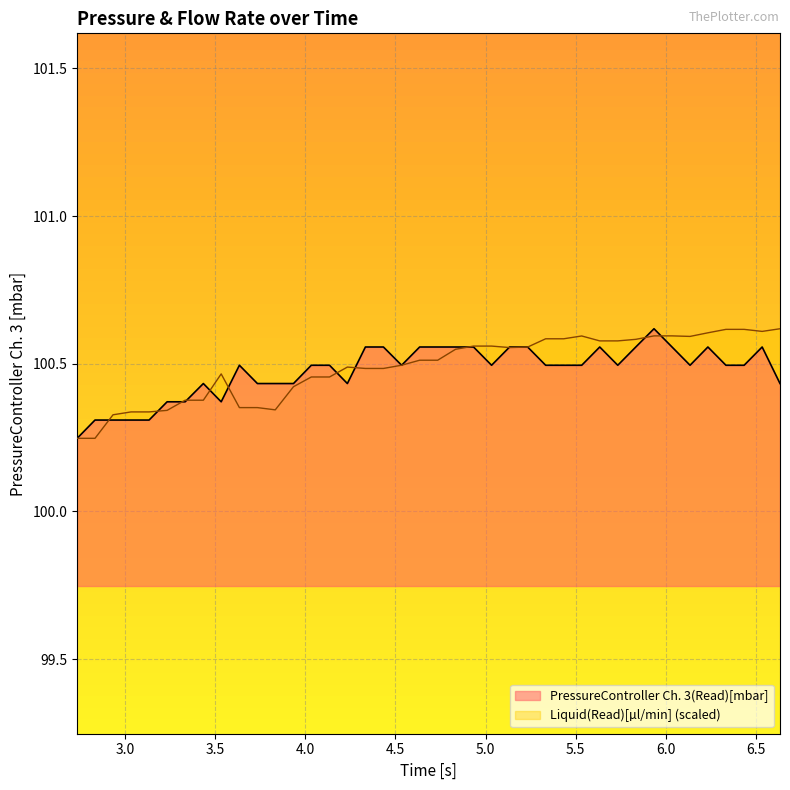

How many lines are shown in the chart?

2